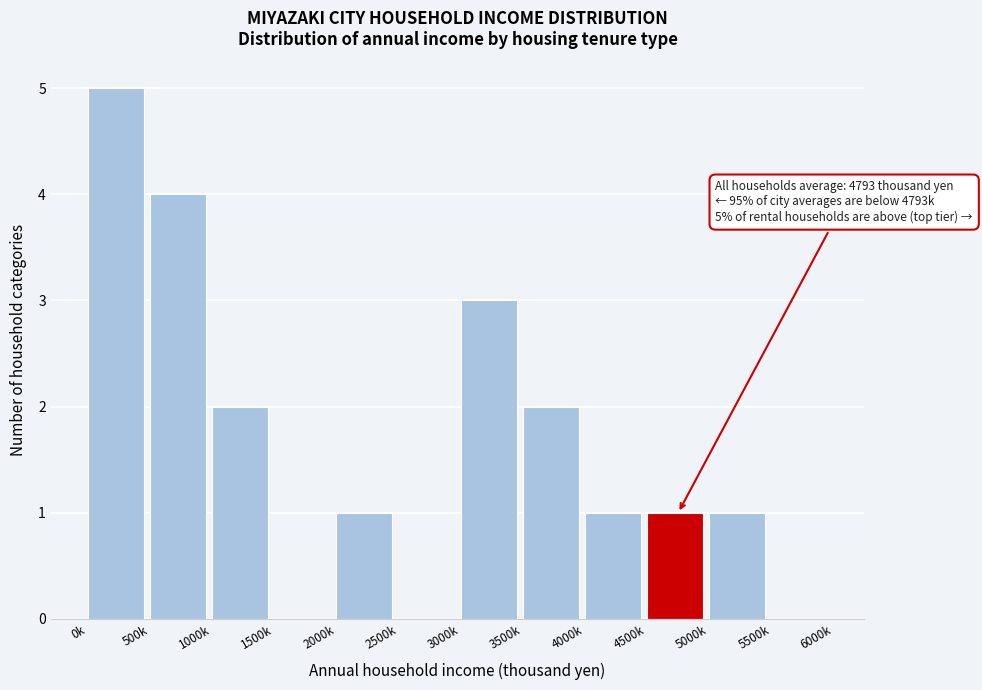

Reading left to right, extract all data points from this chart.

0k=5	500k=4	1000k=2	1500k=0	2000k=1	2500k=0	3000k=3	3500k=2	4000k=1	4500k=1	5000k=1	5500k=0